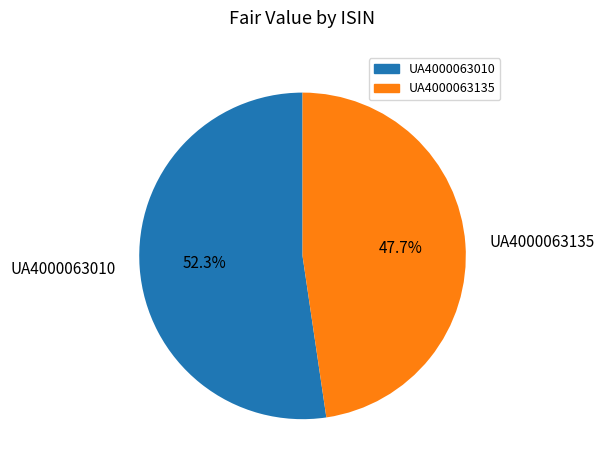

Which slice represents more than half of the pie?

UA4000063010